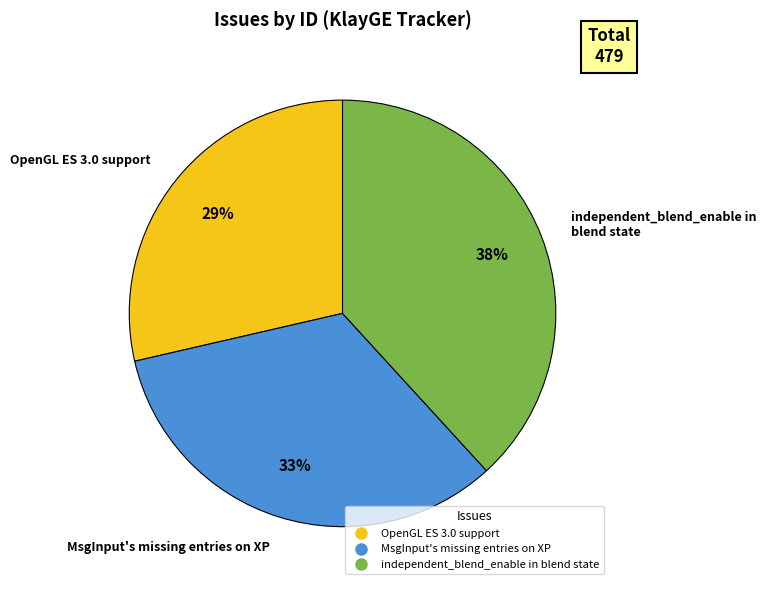

To the nearest percent, what is the difference between the MsgInput's missing entries on XP and independent_blend_enable in blend state slice percentages?

5%